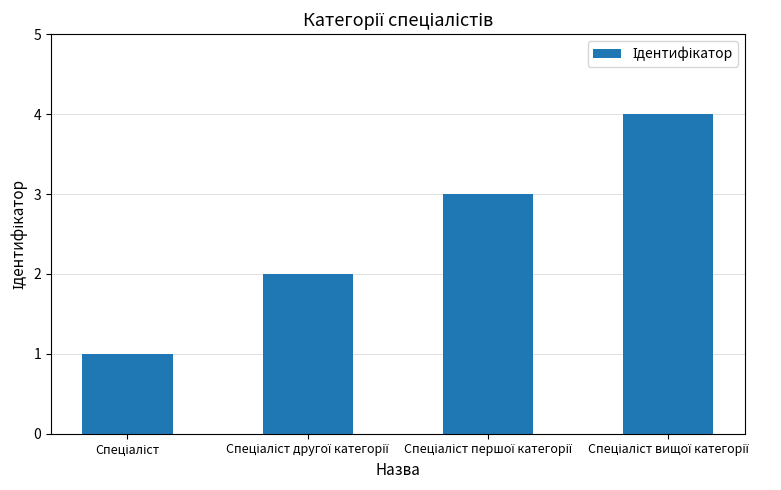

What is the maximum value shown in the chart?

4